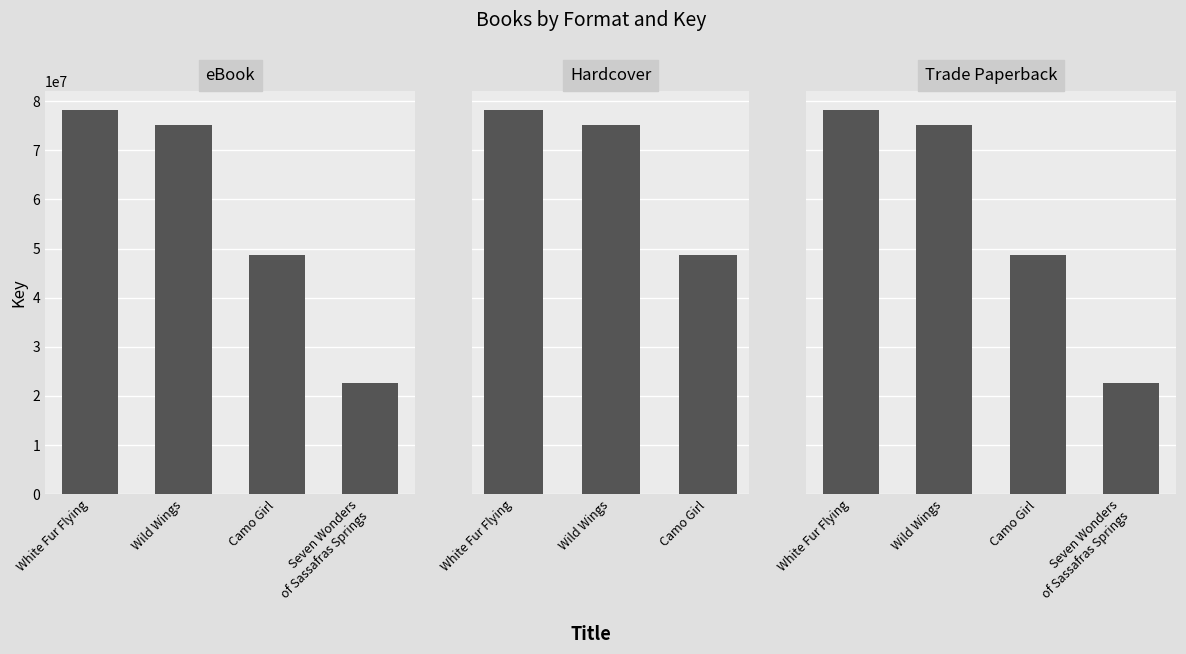

Are the bars grouped side by side (vs. stacked)?

Yes